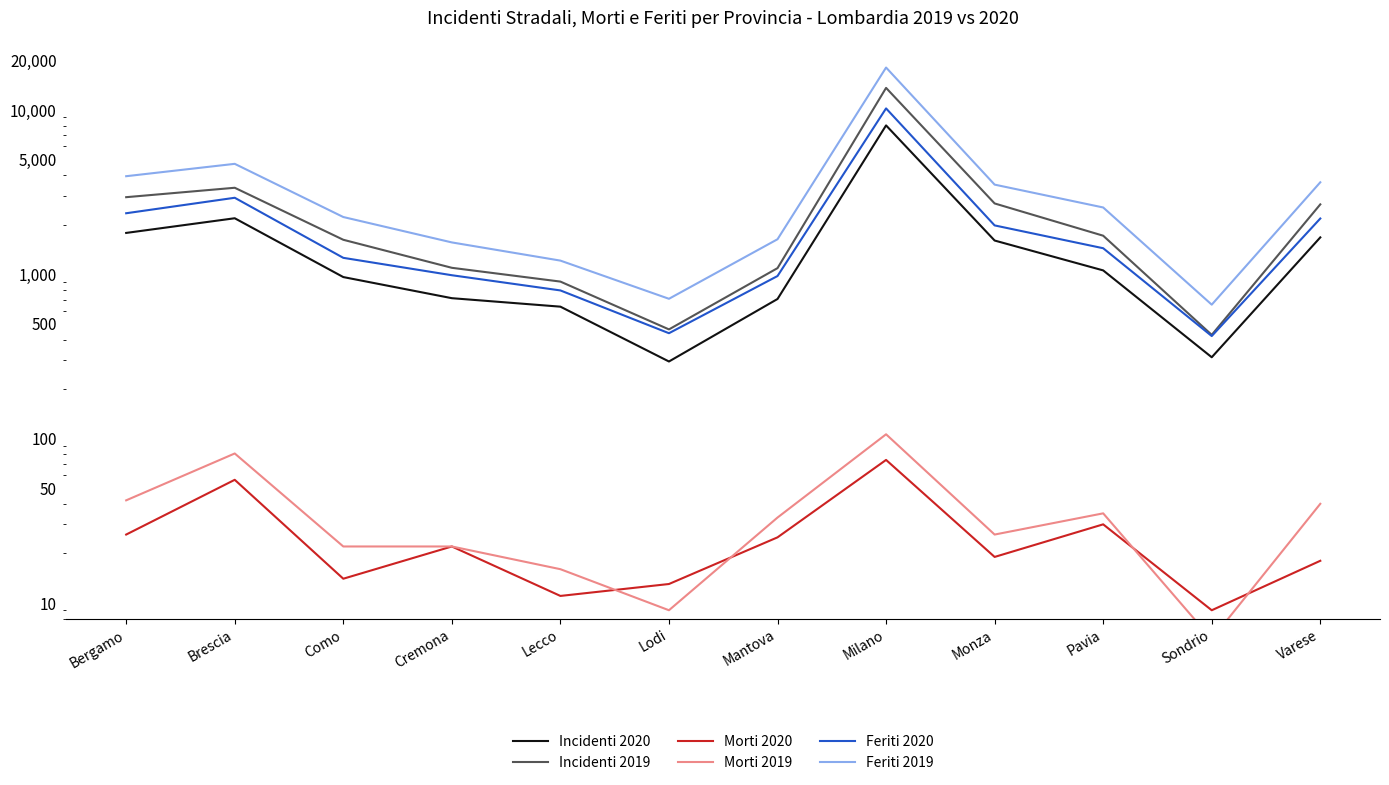

What are all the series names shown in the legend?

Incidenti 2020, Incidenti 2019, Morti 2020, Morti 2019, Feriti 2020, Feriti 2019